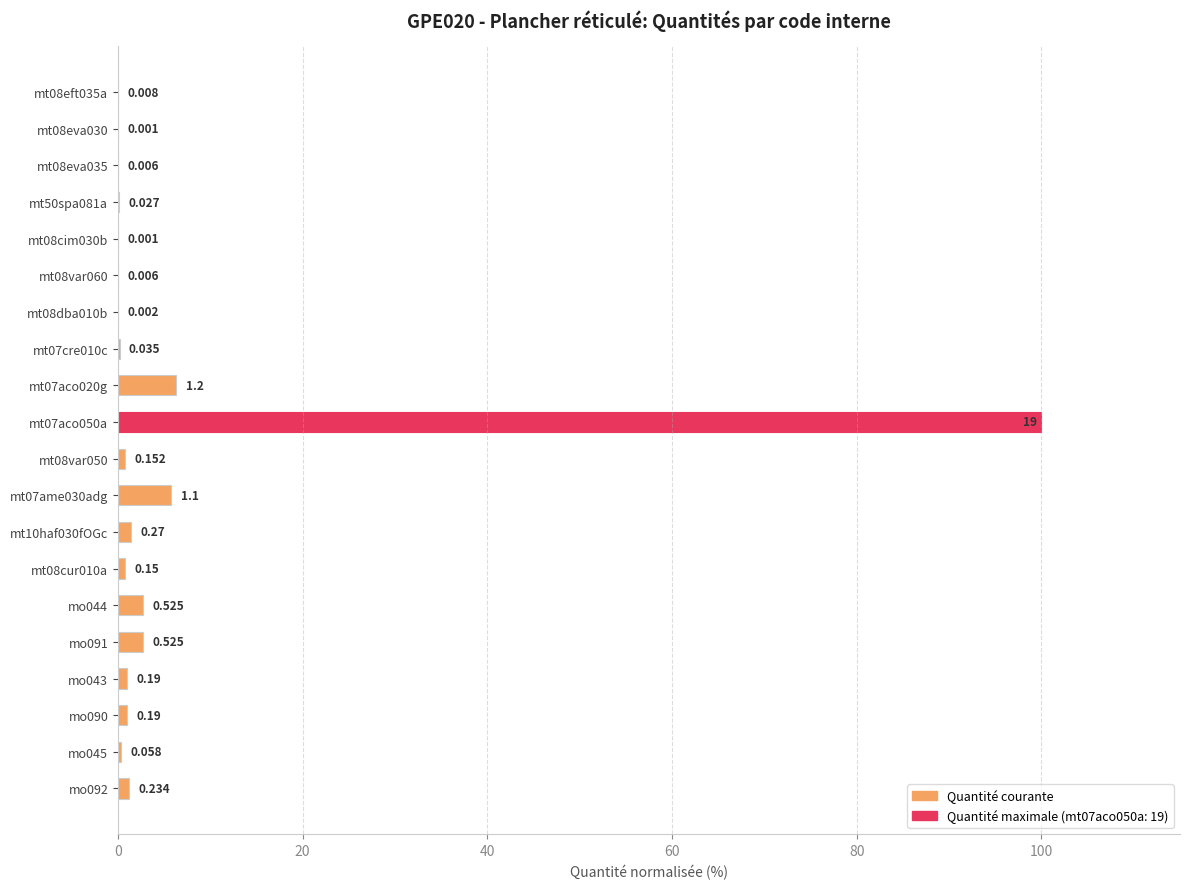

Are the bars horizontal?

Yes